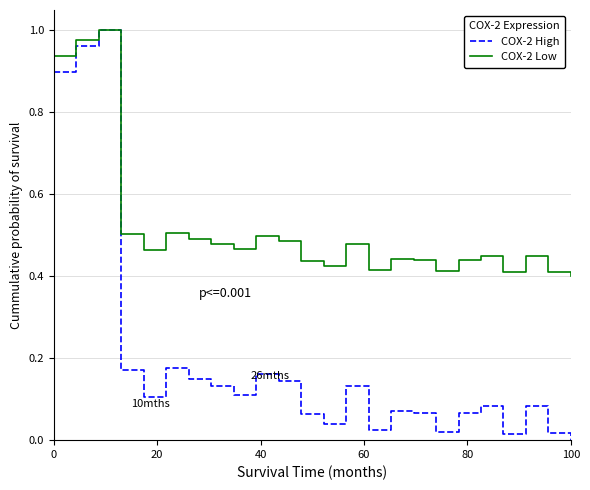

Count the number of data series in this chart.

2